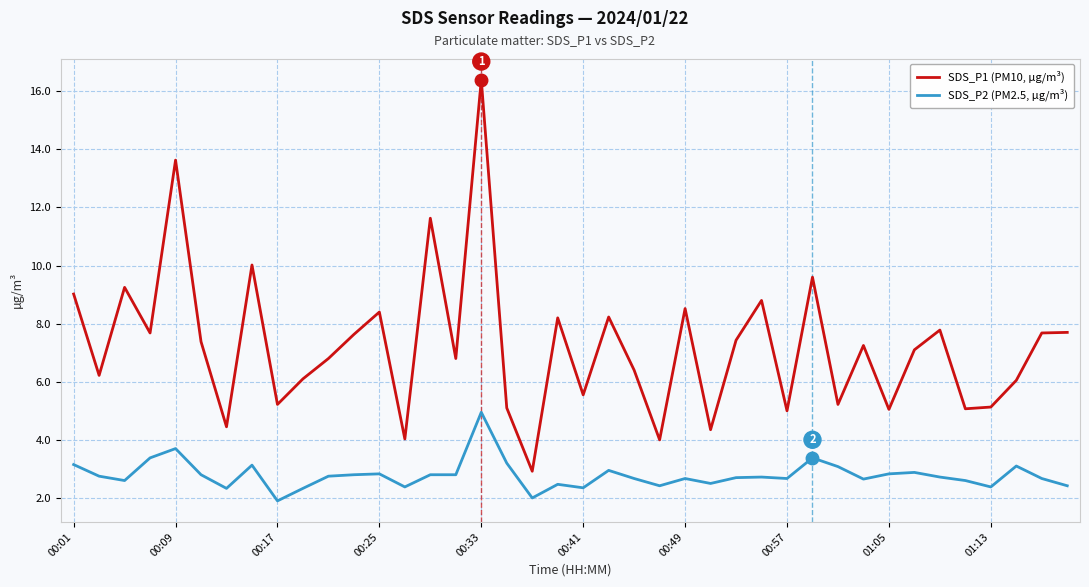

Is this an area chart (filled region under the line)?

No